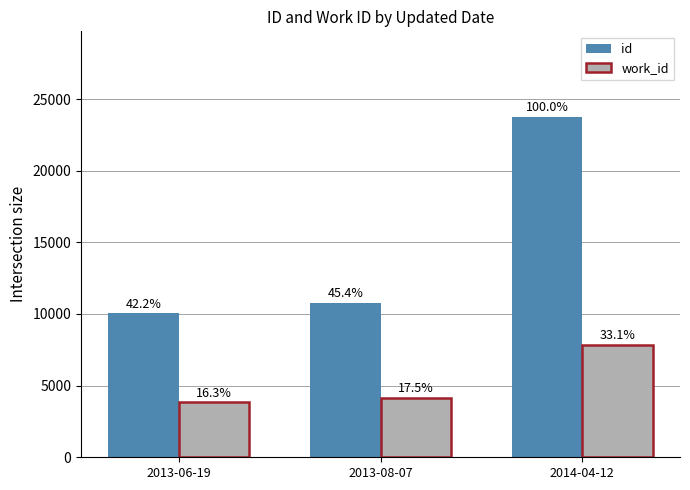

What is the difference between the id values at 2013-06-19 and 2014-04-12?

13736